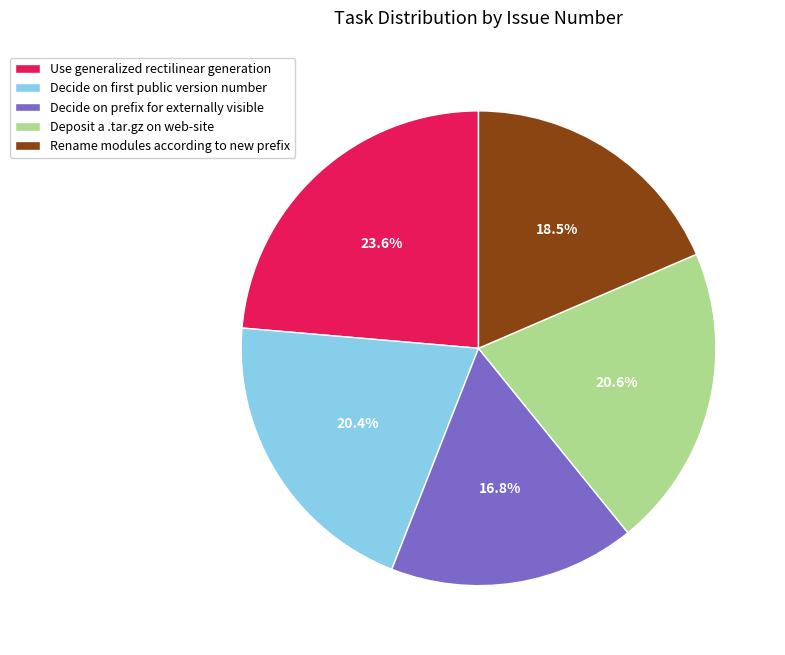

Is there any slice that represents more than half of the pie?

No